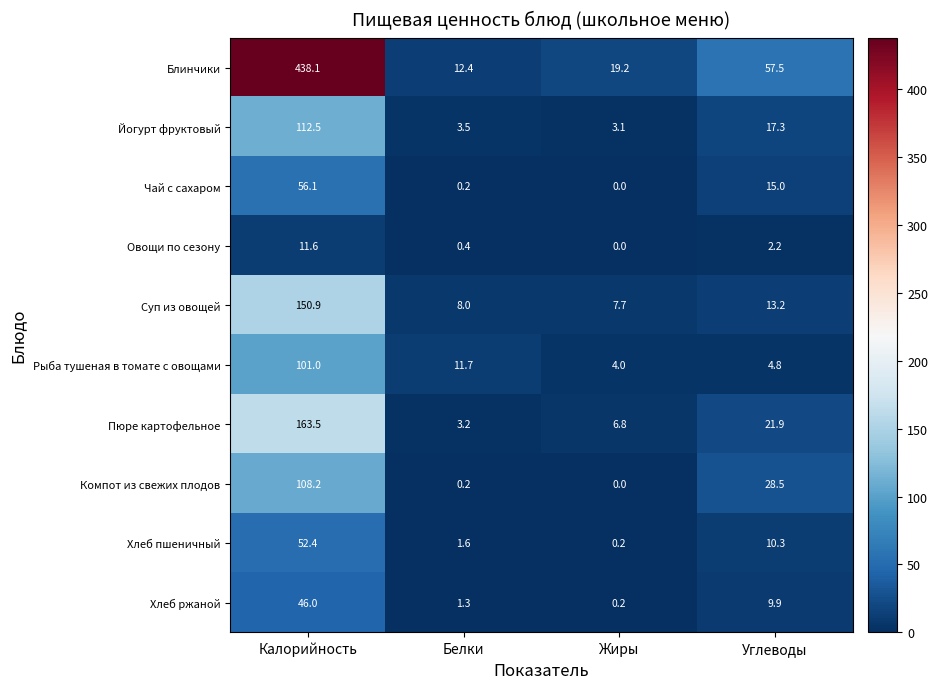

Which series changed the most between Калорийность and Жиры?

Блинчики